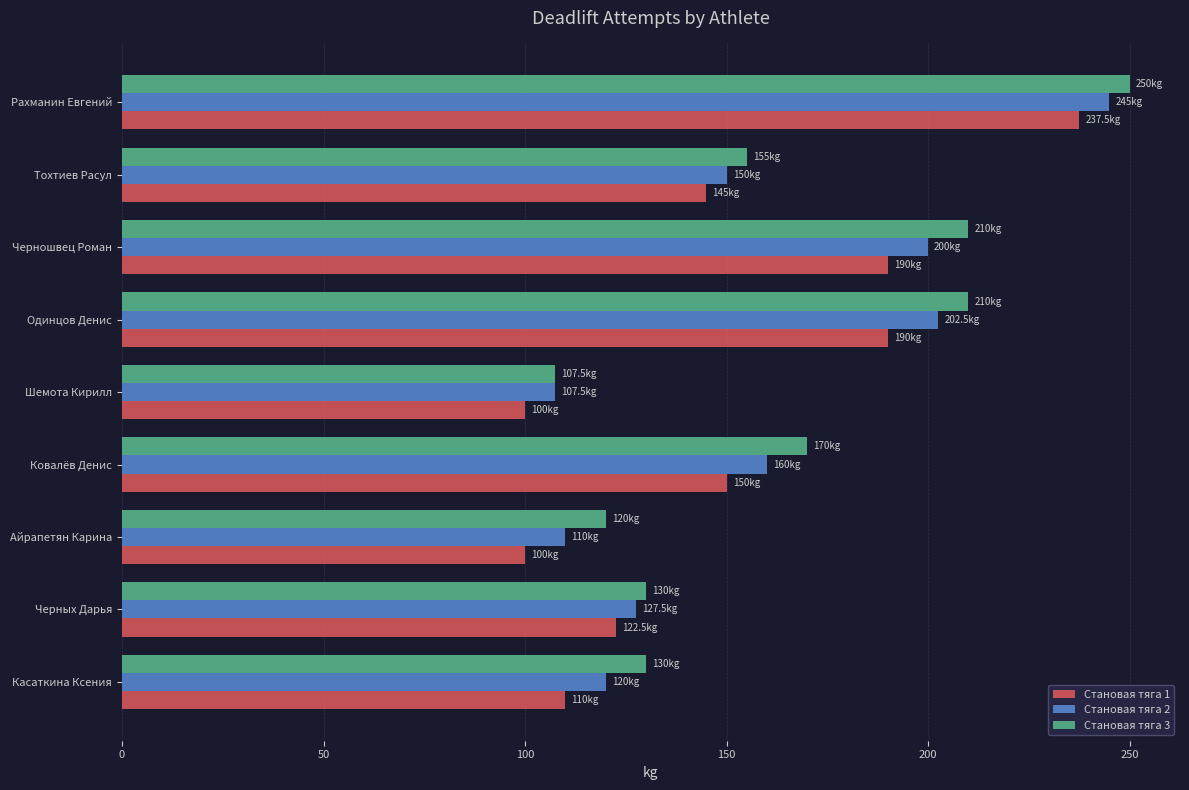

Count the number of data series in this chart.

3